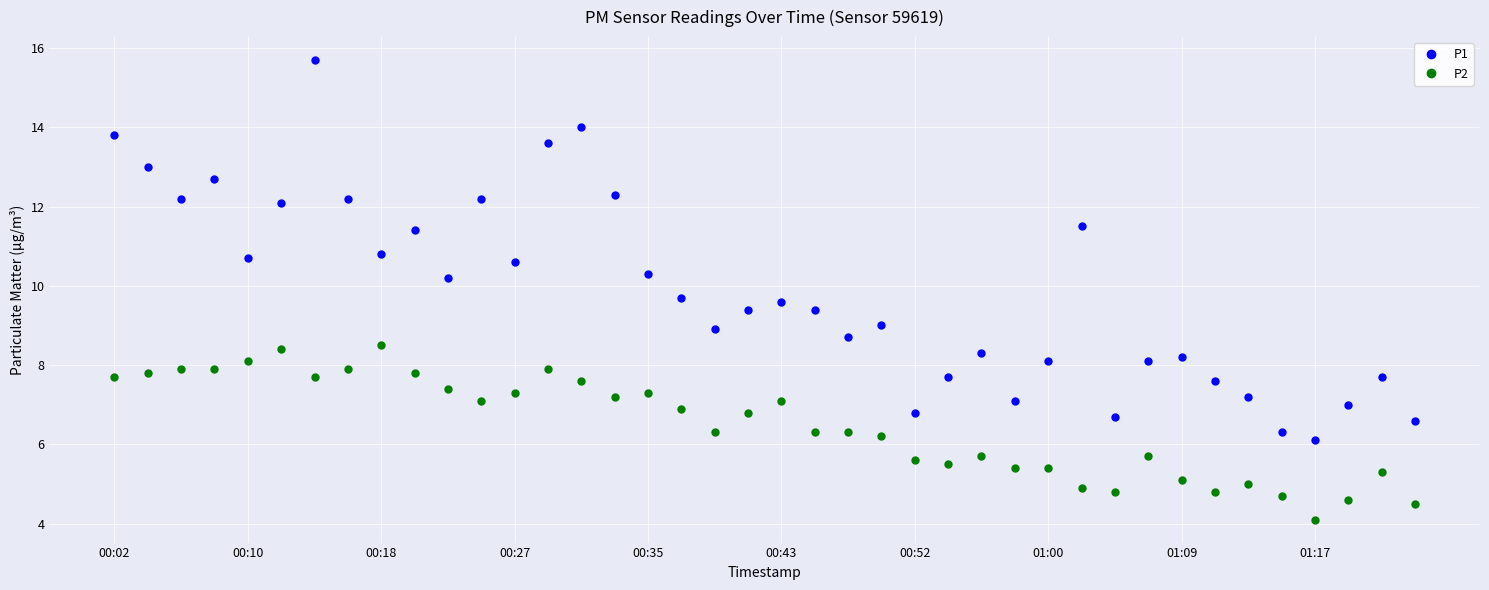

Which series has the widest spread of values?

P1